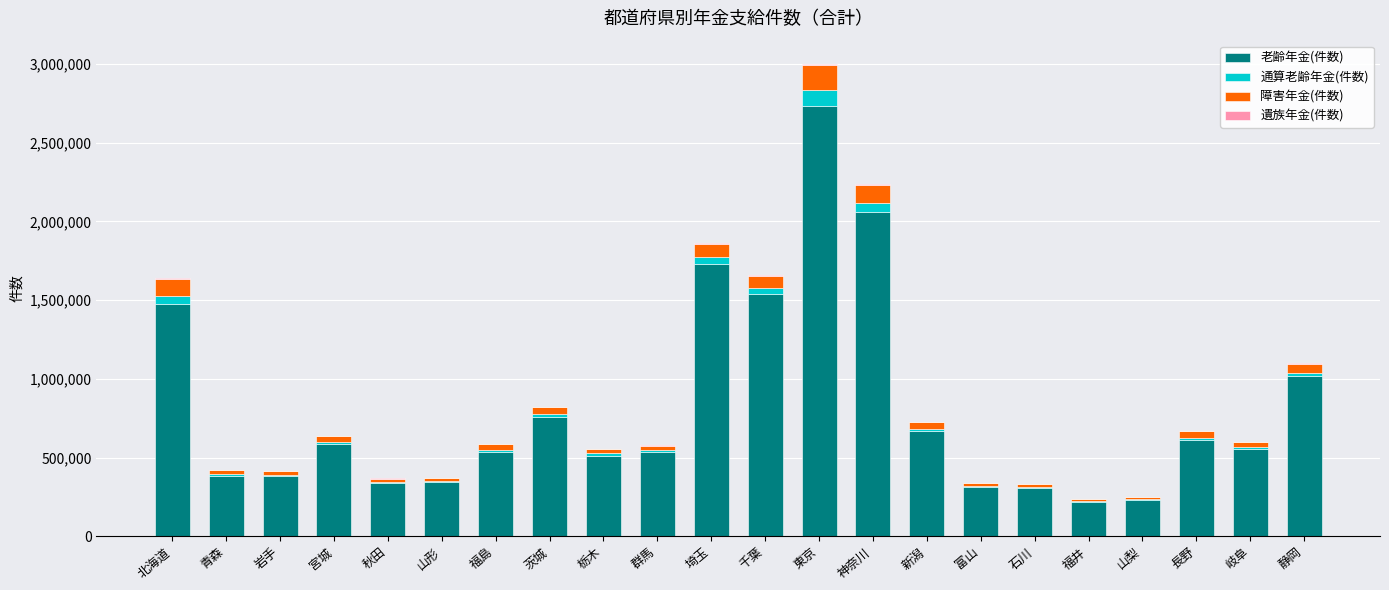

Which category has the highest value in the 老齢年金(件数) series?

東京